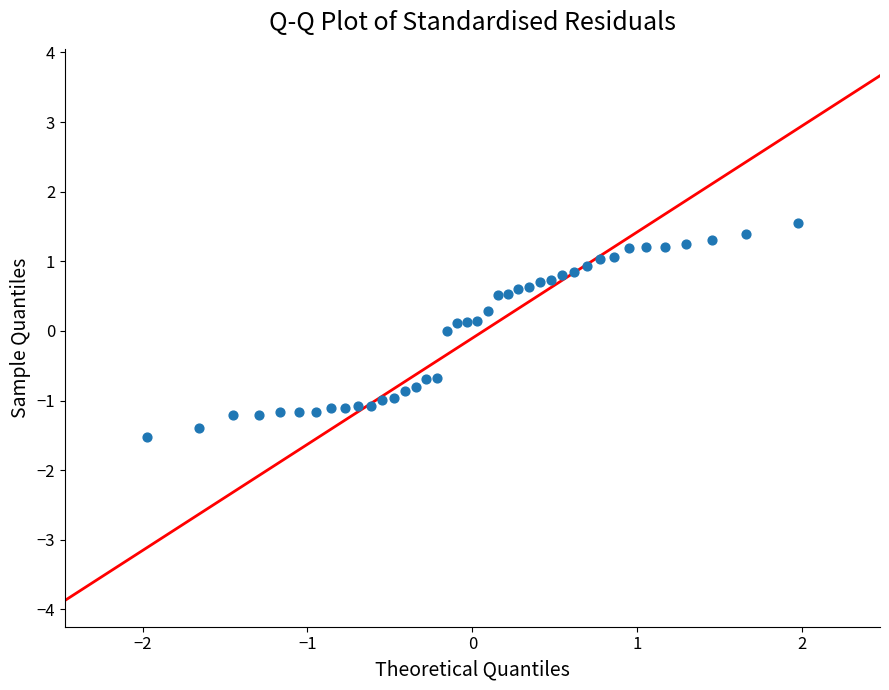

What is the range of Y values (max minus min)?

3.1